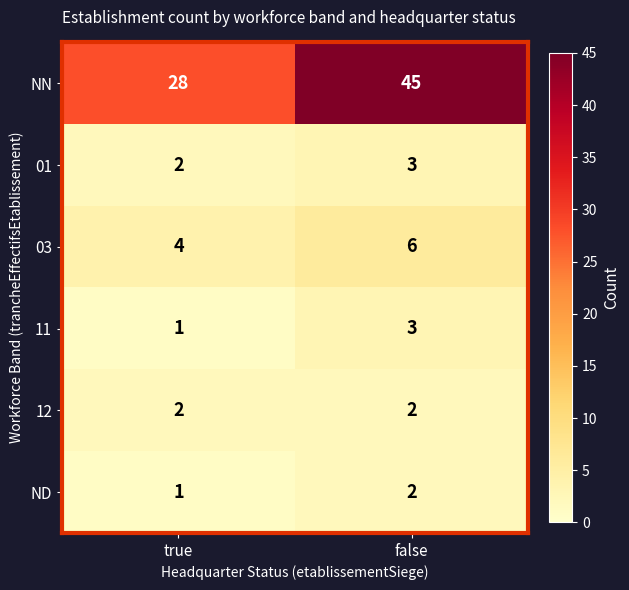

What is the smallest value displayed?

1